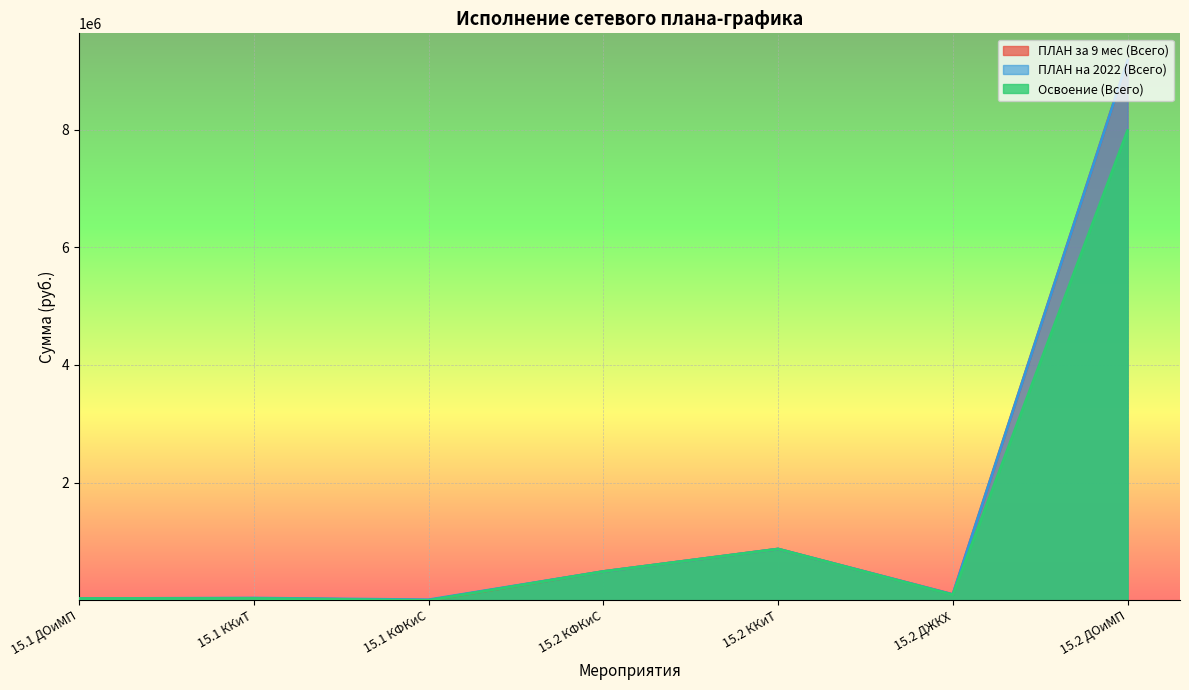

How many lines are shown in the chart?

3